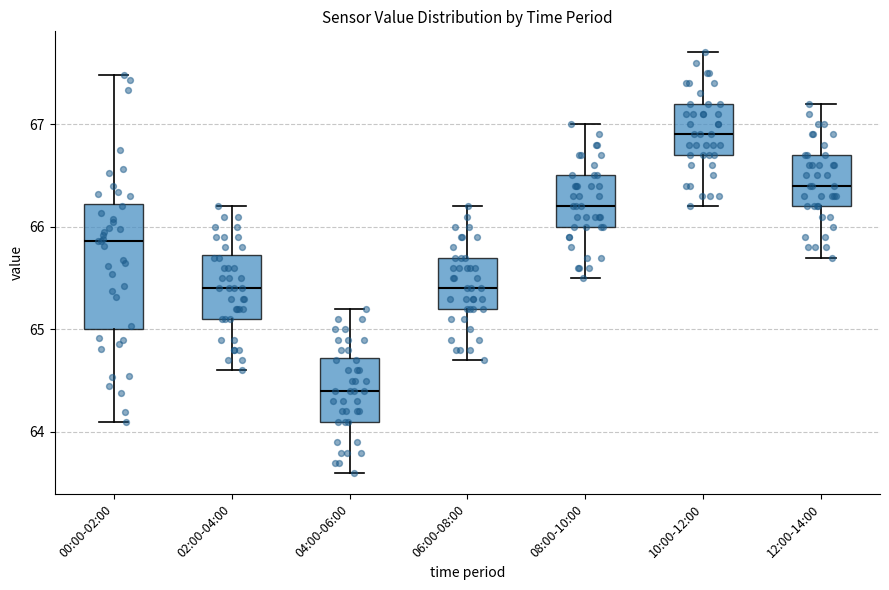

Where does the lower whisker of the box for 08:00-10:00 end on the y-axis? The values are not printed on the chart, so give them approximately, as read against the axis.

65.5